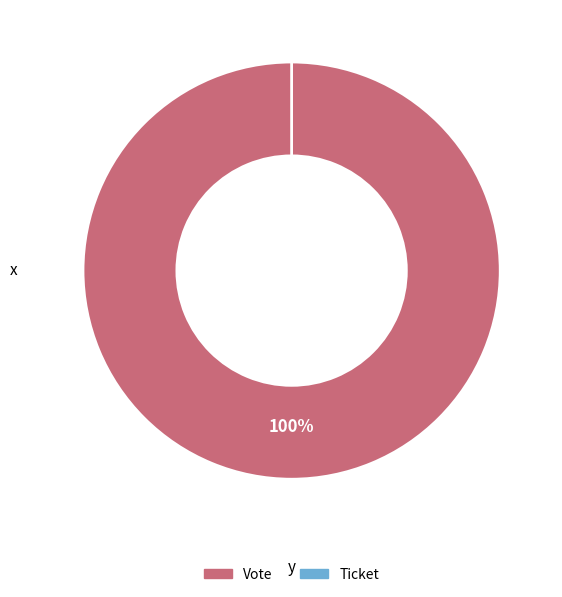

Which category has the biggest portion of the pie?

Vote